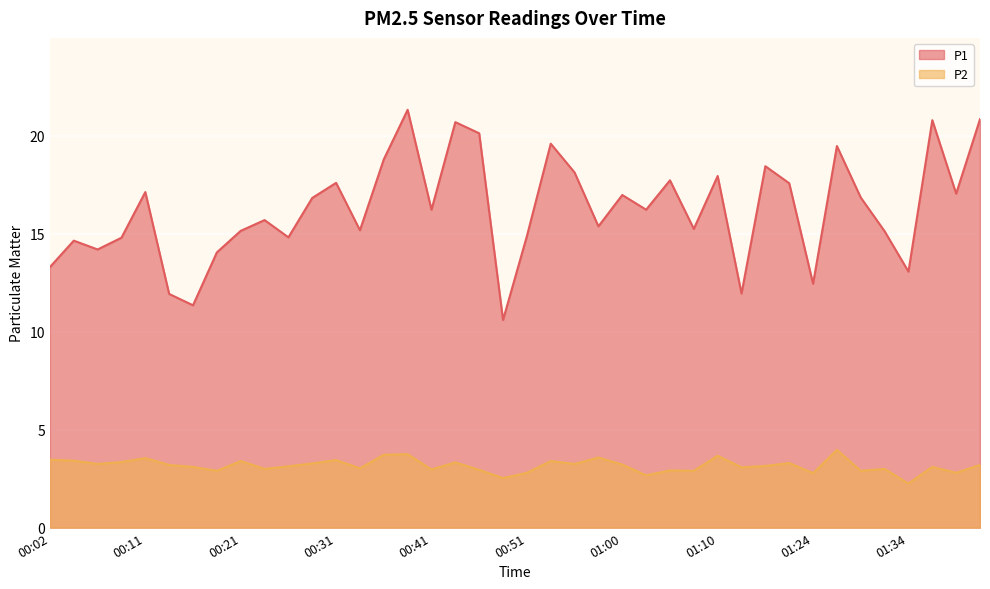

Between 01:21 and 00:21, which is larger?

01:21